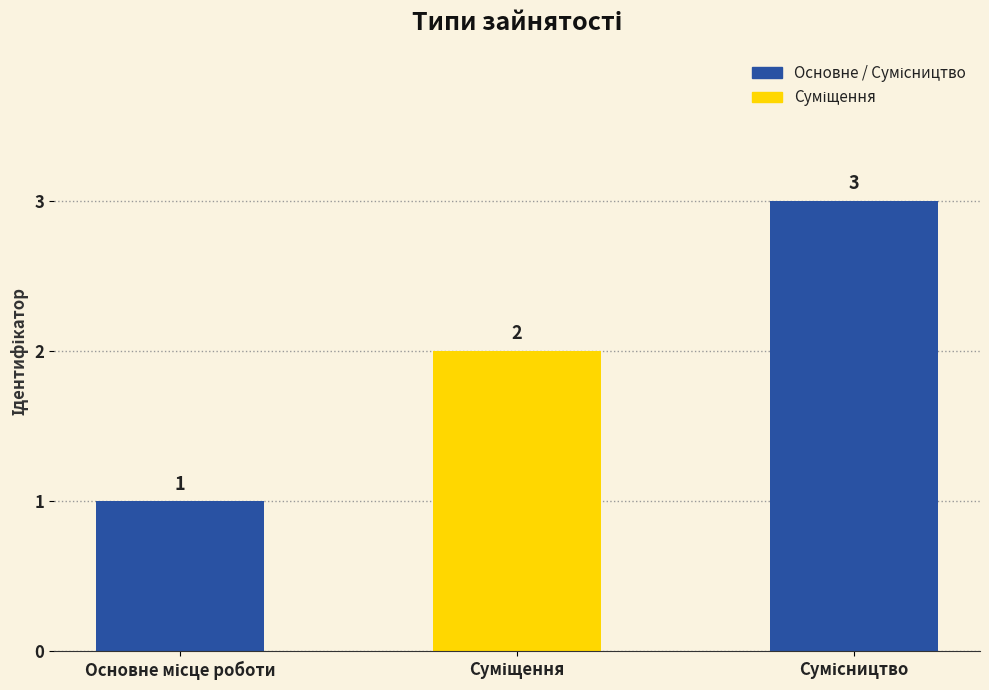

Reading left to right, transcribe all the data shown in this chart.

1	2	3